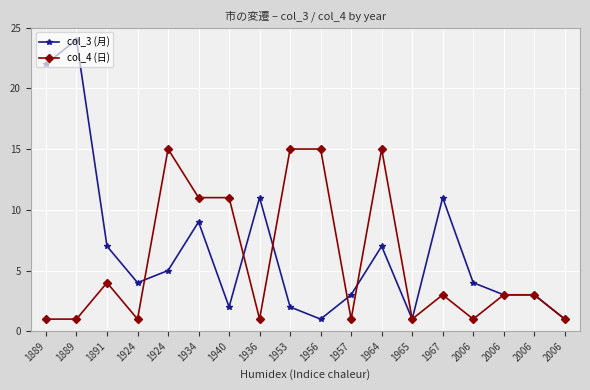

The col_4 (日) series shows 3 at 2006. True or false?

True